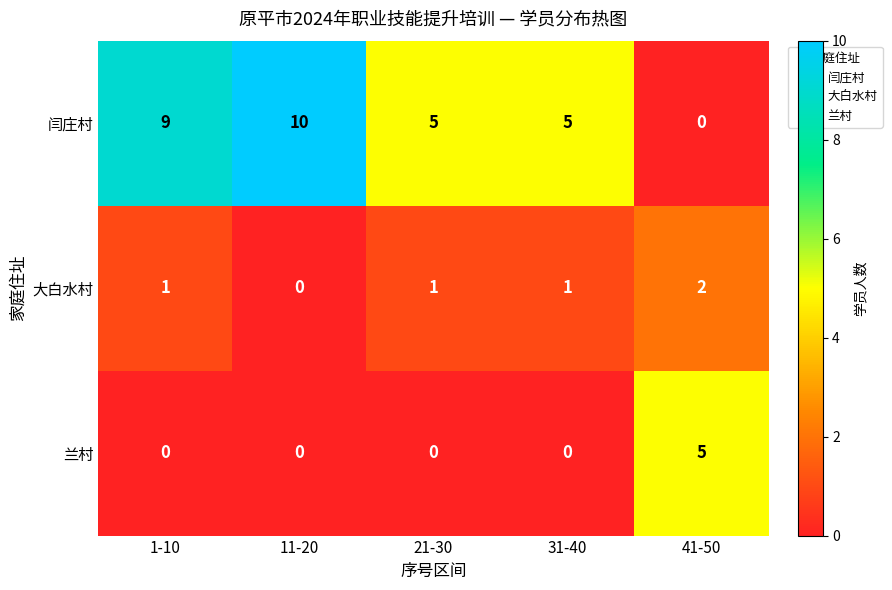

Which series has the widest spread of values?

闫庄村